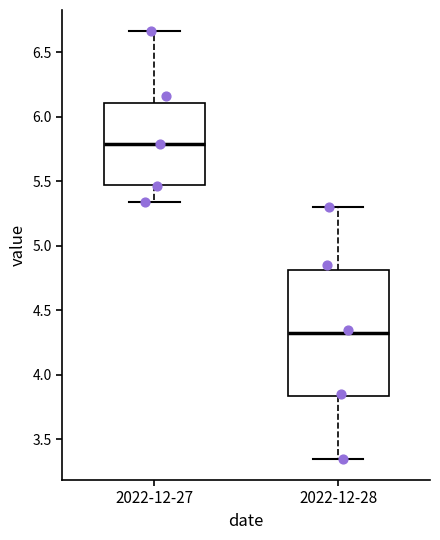

Where does the upper whisker of the box for 2022-12-27 end on the y-axis? The values are not printed on the chart, so give them approximately, as read against the axis.

6.65